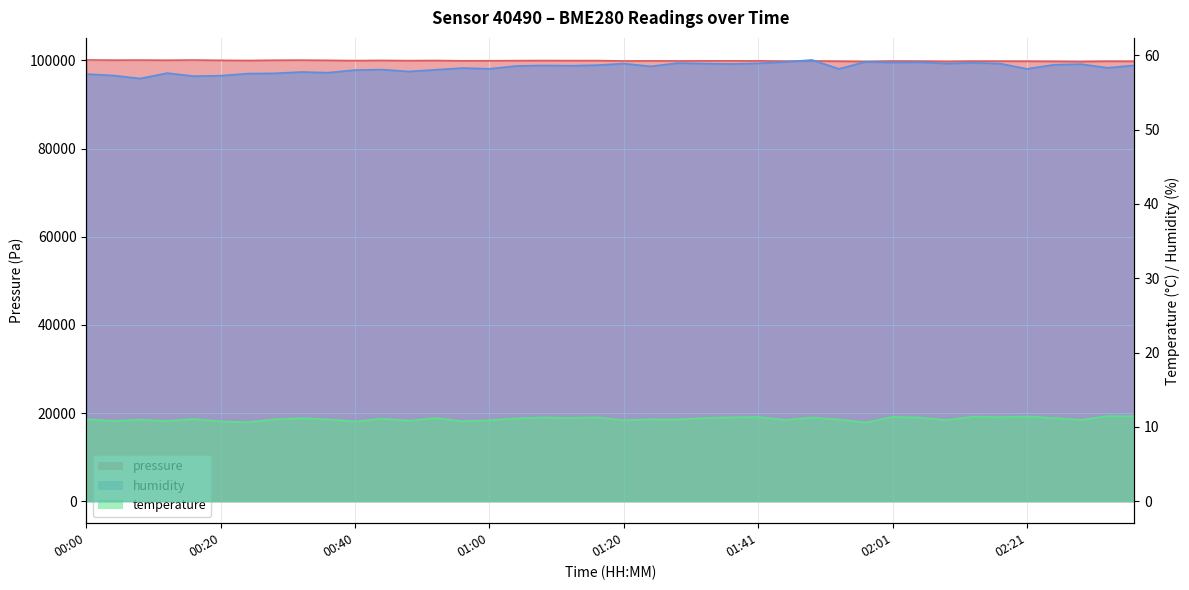

Count the number of data series in this chart.

3